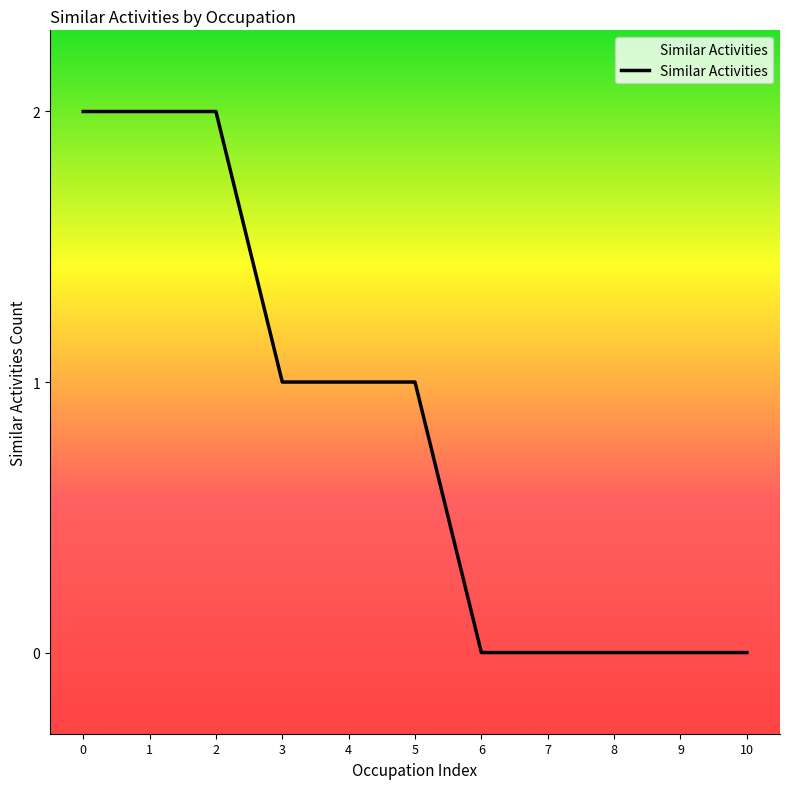

The chart shows a value of 0 at 9. True or false?

True